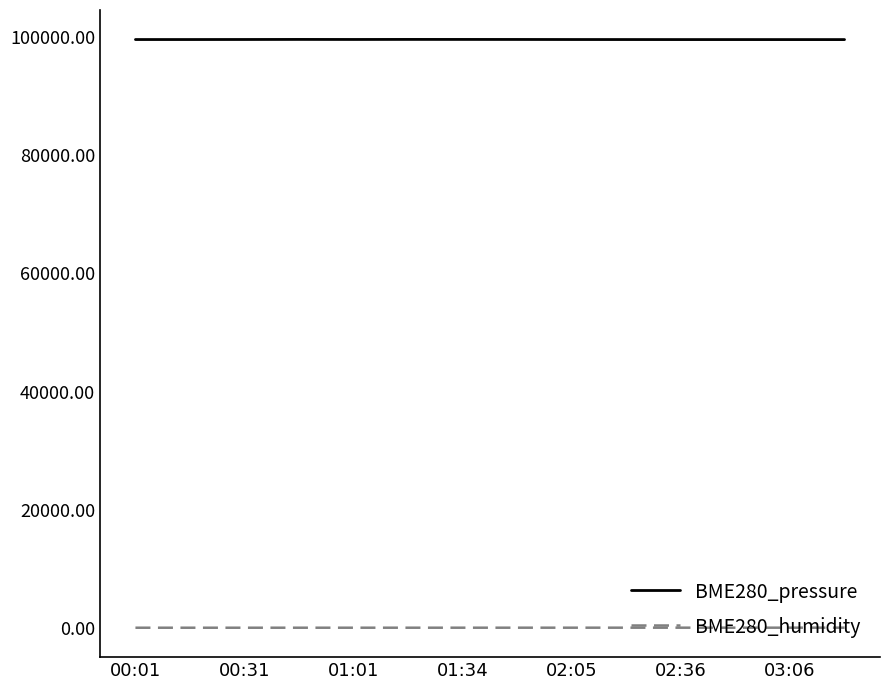

Which series has the largest total across all categories?

BME280_pressure